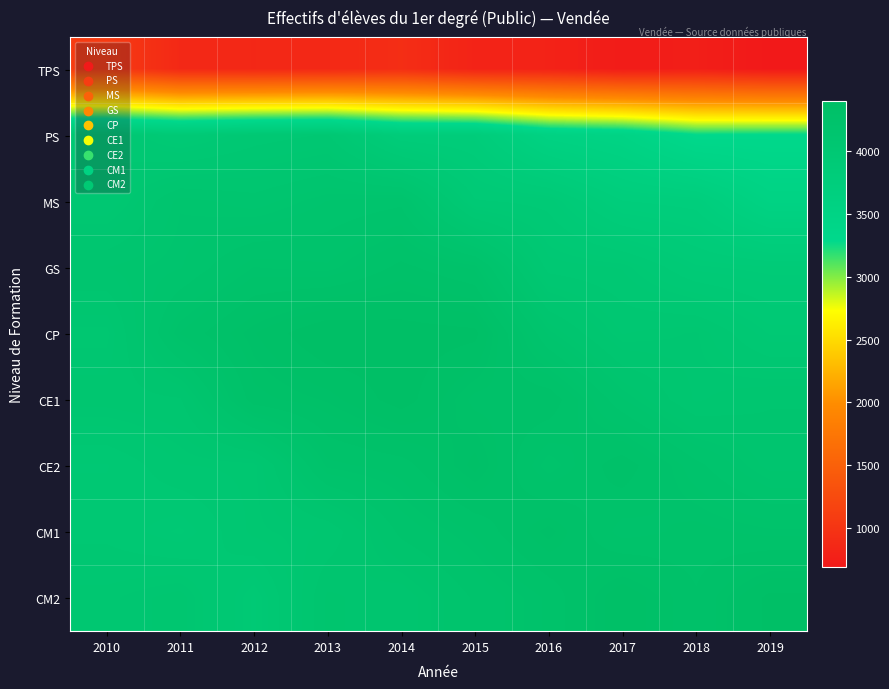

Reading left to right, transcribe all the data shown in this chart.

TPS: 2010=1079	2011=869	2012=857	2013=870	2014=925	2015=809	2016=799	2017=727	2018=759	2019=691
PS: 2010=4007	2011=3925	2012=3992	2013=4016	2014=3804	2015=3796	2016=3551	2017=3491	2018=3293	2019=3302
MS: 2010=4017	2011=4140	2012=4114	2013=4158	2014=4177	2015=3930	2016=3910	2017=3753	2018=3731	2019=3525
GS: 2010=4128	2011=4155	2012=4230	2013=4219	2014=4283	2015=4237	2016=3998	2017=3981	2018=3887	2019=3871
CP: 2010=4048	2011=4246	2012=4329	2013=4396	2014=4380	2015=4370	2016=4151	2017=4040	2018=4059	2019=3966
CE1: 2010=4083	2011=4096	2012=4293	2013=4320	2014=4378	2015=4294	2016=4298	2017=4160	2018=4066	2019=4096
CE2: 2010=3981	2011=4040	2012=4048	2013=4236	2014=4257	2015=4340	2016=4216	2017=4295	2018=4197	2019=4118
CM1: 2010=4004	2011=3964	2012=4050	2013=4073	2014=4196	2015=4248	2016=4326	2017=4231	2018=4253	2019=4235
CM2: 2010=4050	2011=4083	2012=3949	2013=4134	2014=4110	2015=4192	2016=4249	2017=4357	2018=4277	2019=4370